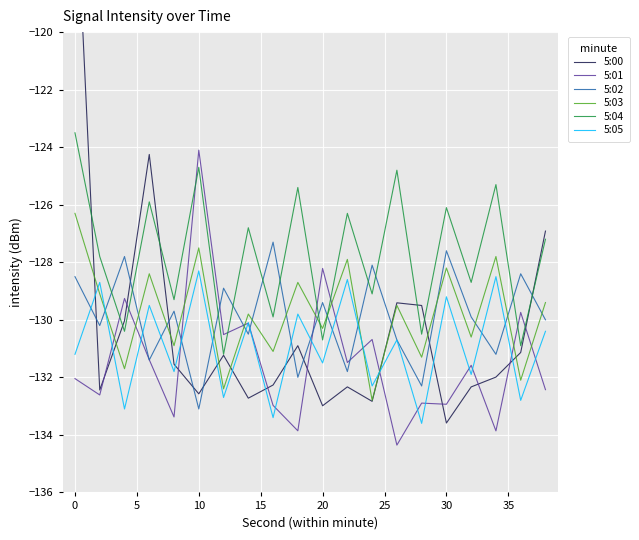

How many categories are shown in the chart?

20